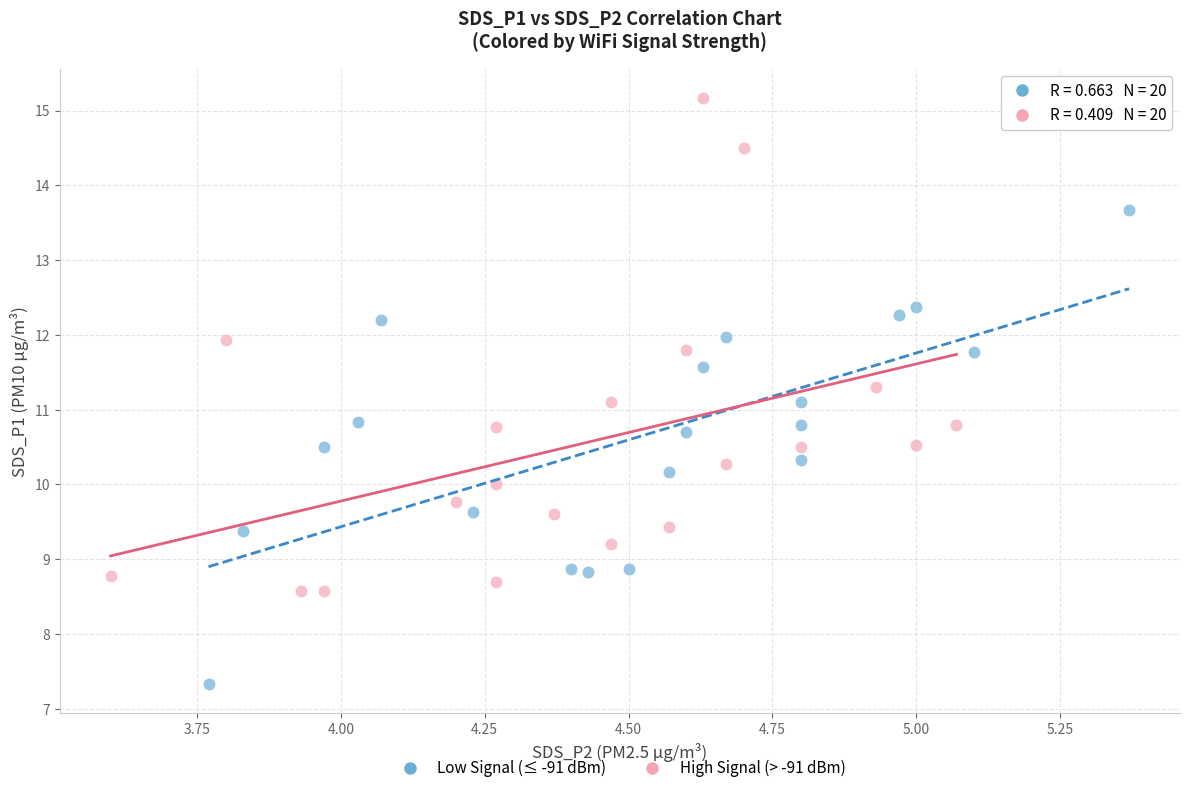

What are all the series names shown in the legend?

Low Signal (≤ -91 dBm), High Signal (> -91 dBm)